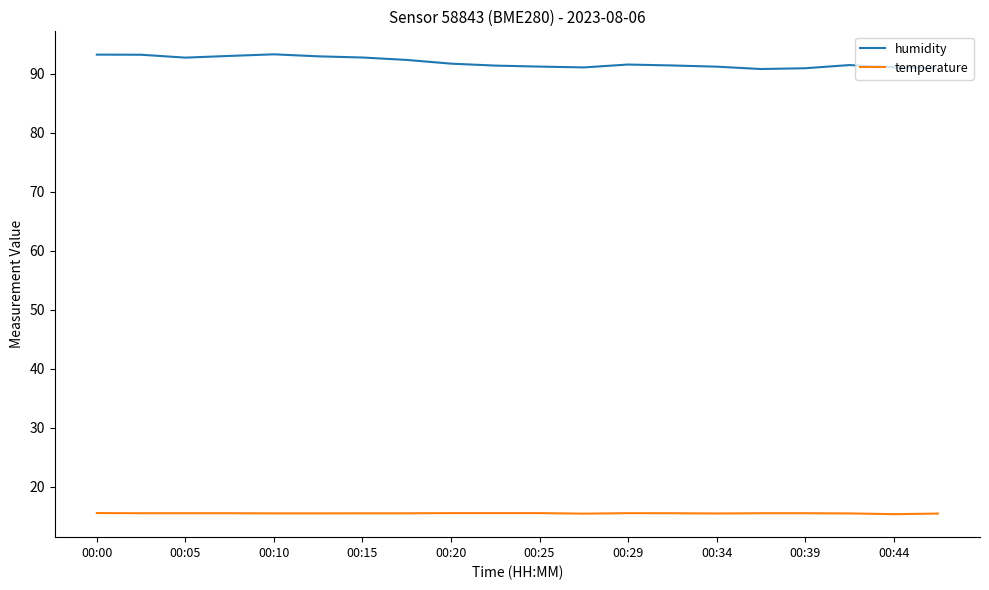

Which series has the largest total across all categories?

humidity